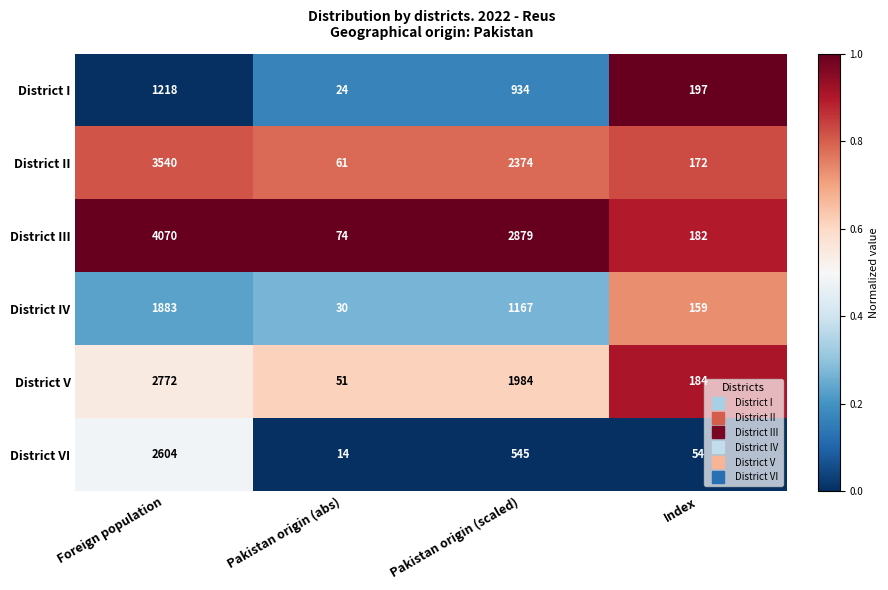

Reading left to right, what are all the values shown in this chart?

District I: Foreign population=1218	Pakistan origin (abs)=24	Pakistan origin (scaled)=934	Index=197
District II: Foreign population=3540	Pakistan origin (abs)=61	Pakistan origin (scaled)=2374	Index=172
District III: Foreign population=4070	Pakistan origin (abs)=74	Pakistan origin (scaled)=2879	Index=182
District IV: Foreign population=1883	Pakistan origin (abs)=30	Pakistan origin (scaled)=1167	Index=159
District V: Foreign population=2772	Pakistan origin (abs)=51	Pakistan origin (scaled)=1984	Index=184
District VI: Foreign population=2604	Pakistan origin (abs)=14	Pakistan origin (scaled)=545	Index=54